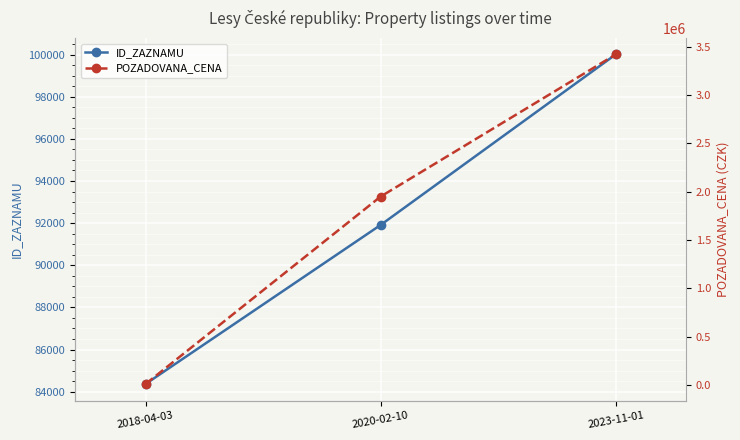

Where does the ID_ZAZNAMU series first go above 91913?

2023-11-01